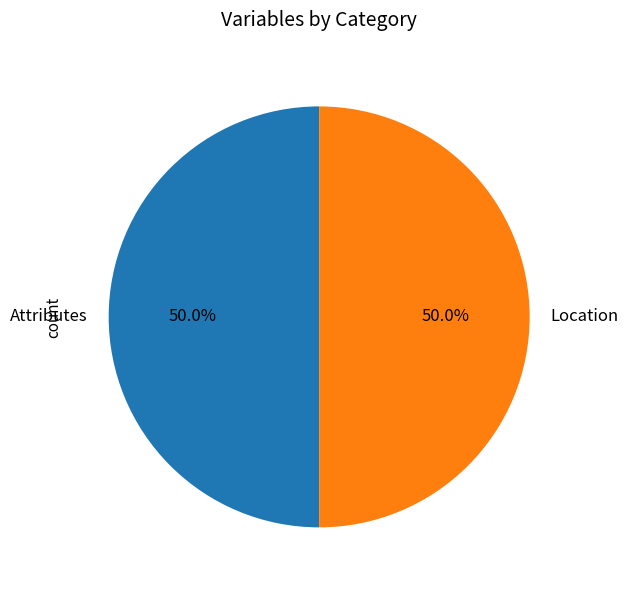

What percentage do Location and Attributes together represent?

100.0%